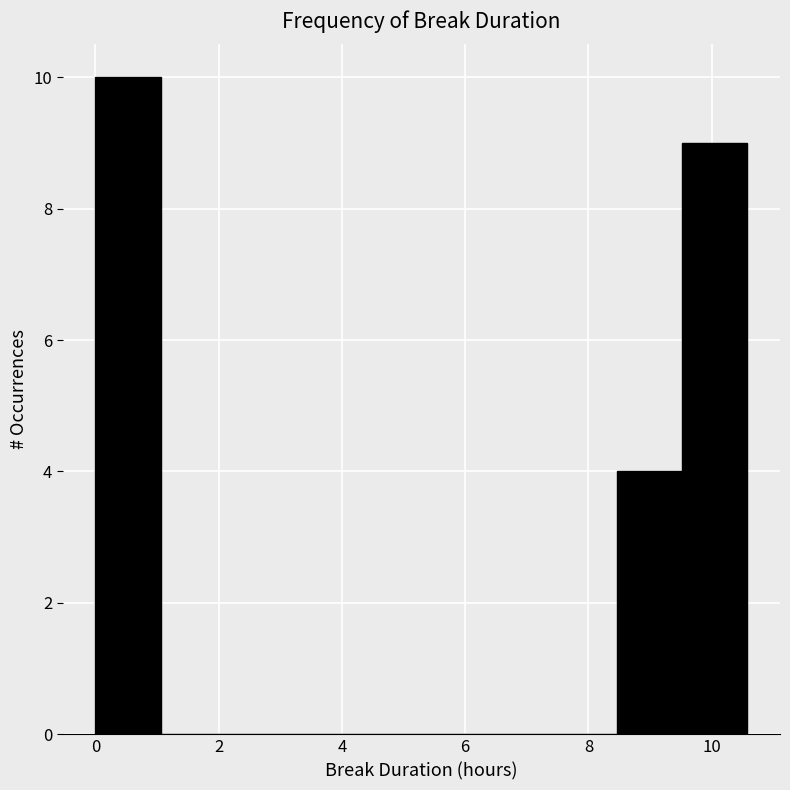

Over which range of the x-axis is the bar tallest?

0.0 to 1.0